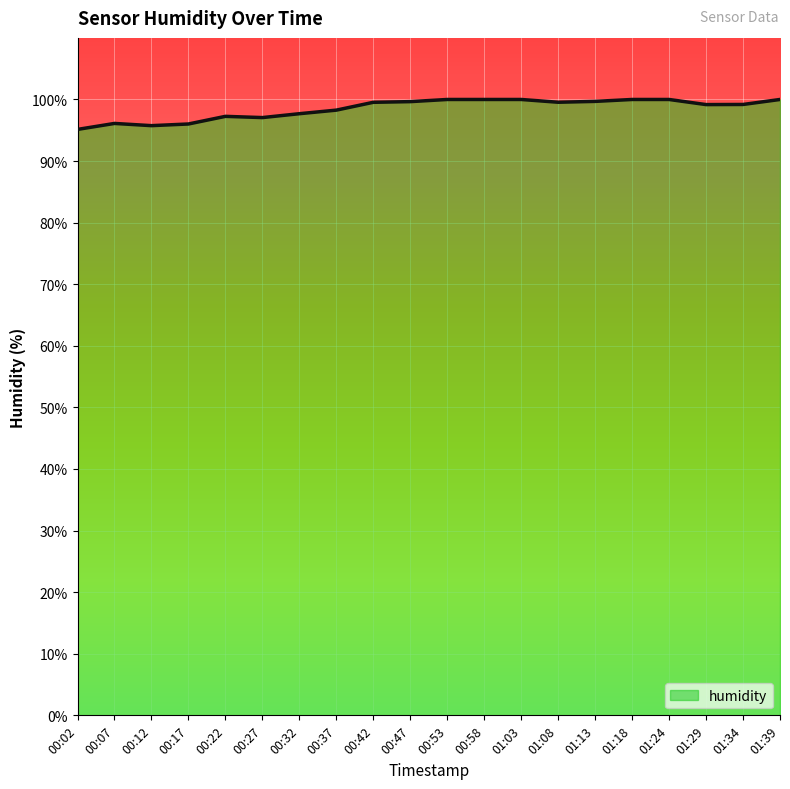

What is the change in value from 00:02 to 00:12?

+0.6